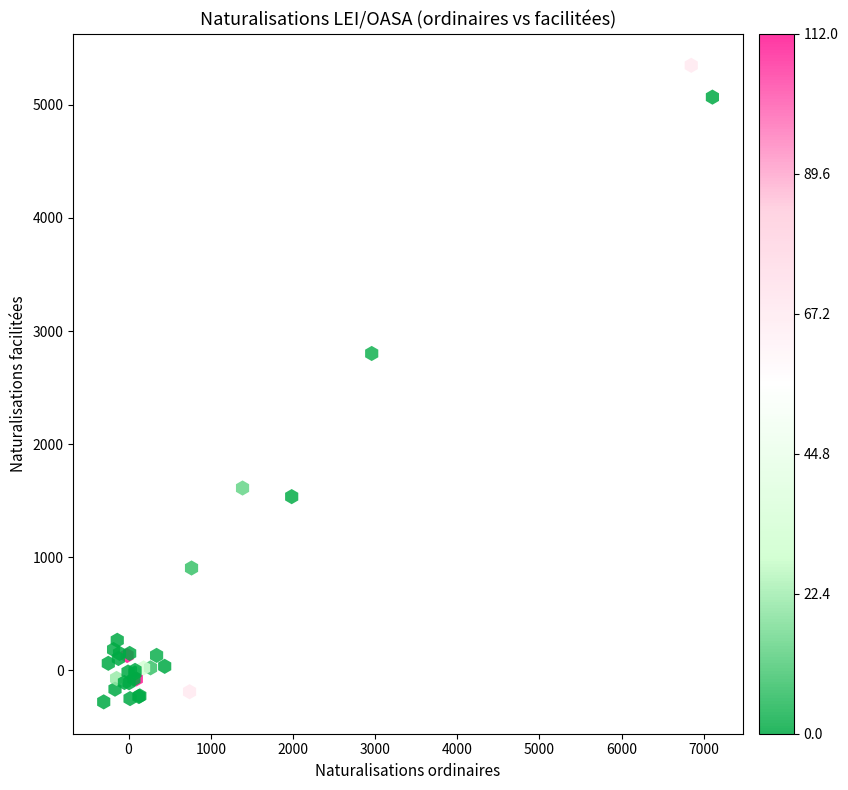

What Y value in the scatter plot is closest to 2535?

2802.0